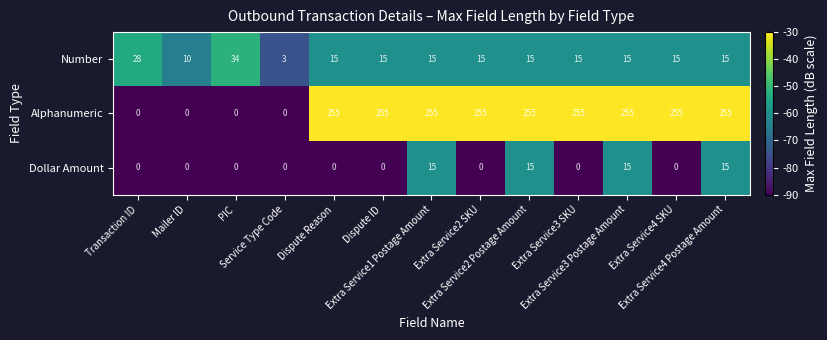

Which series has the largest range (max minus min)?

Alphanumeric